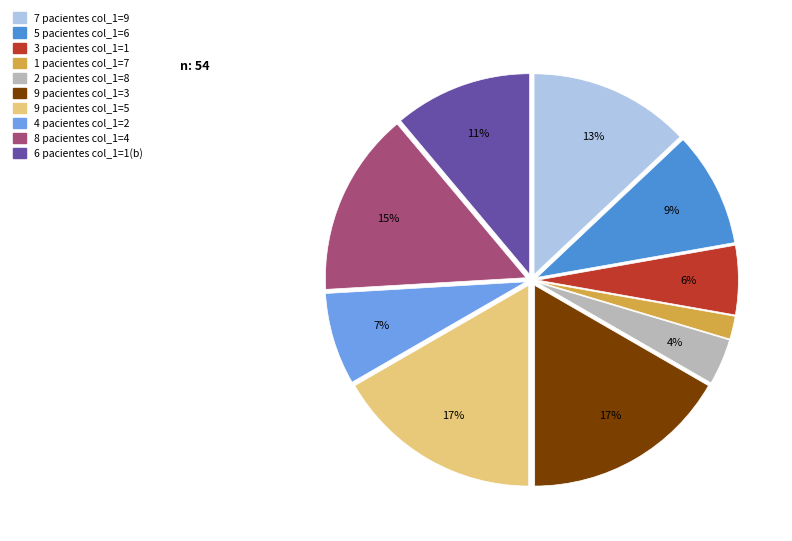

Is there any slice that represents more than half of the pie?

No